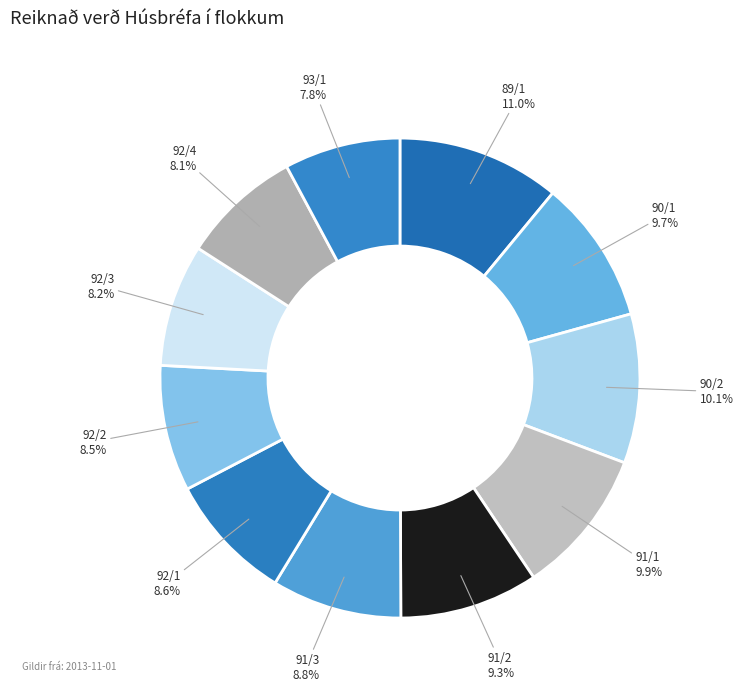

Does any single category account for the majority?

No